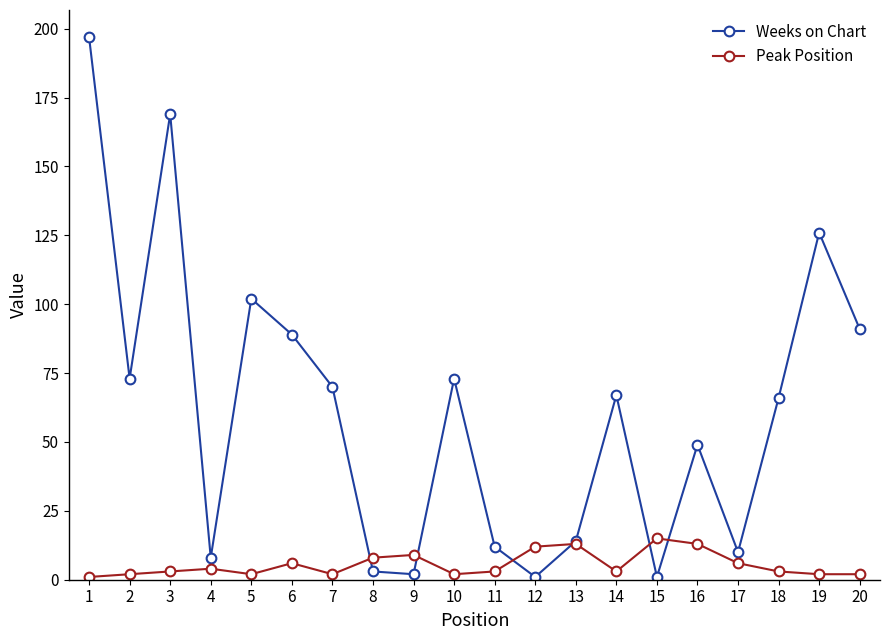

Count the number of categories in the chart.

20